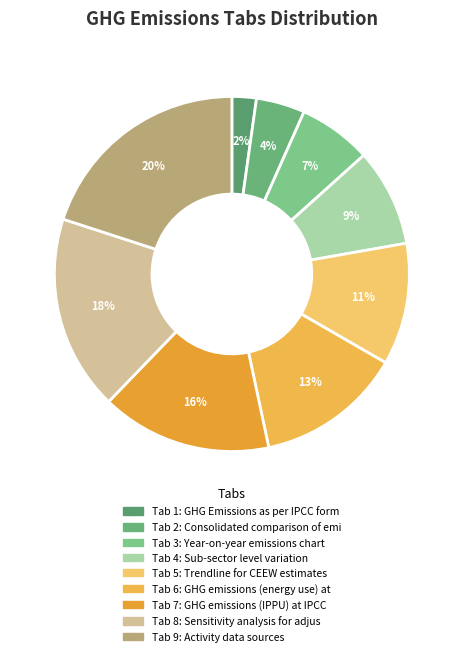

How many slices are in this pie chart?

9